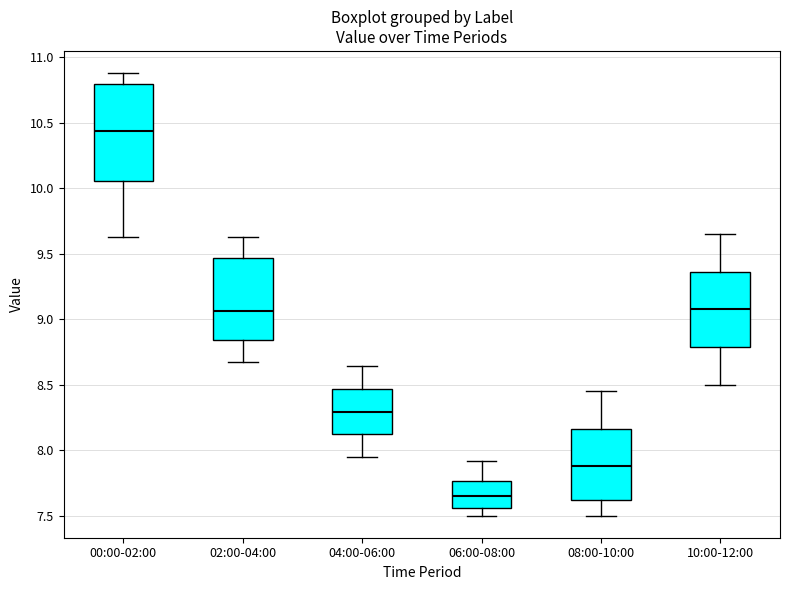

Where does the upper whisker of the box for 10:00-12:00 end on the y-axis? The values are not printed on the chart, so give them approximately, as read against the axis.

9.65